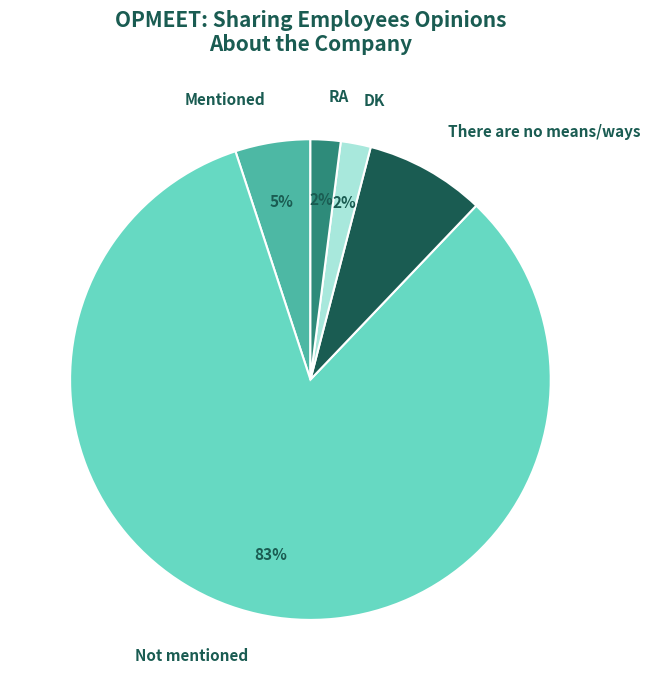

Is the sum of RA and DK greater than half?

No